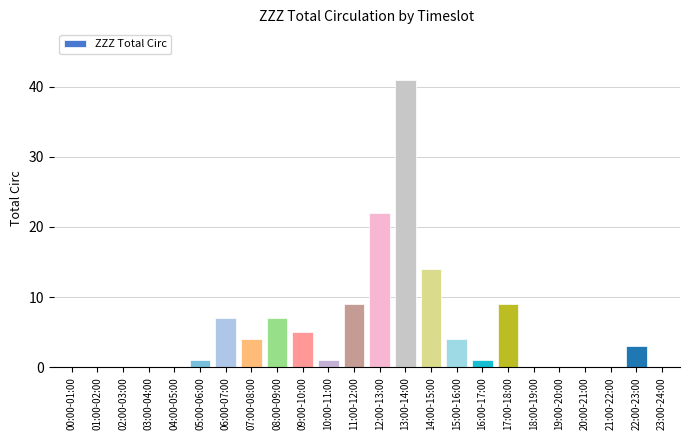

Count the number of categories in the chart.

24